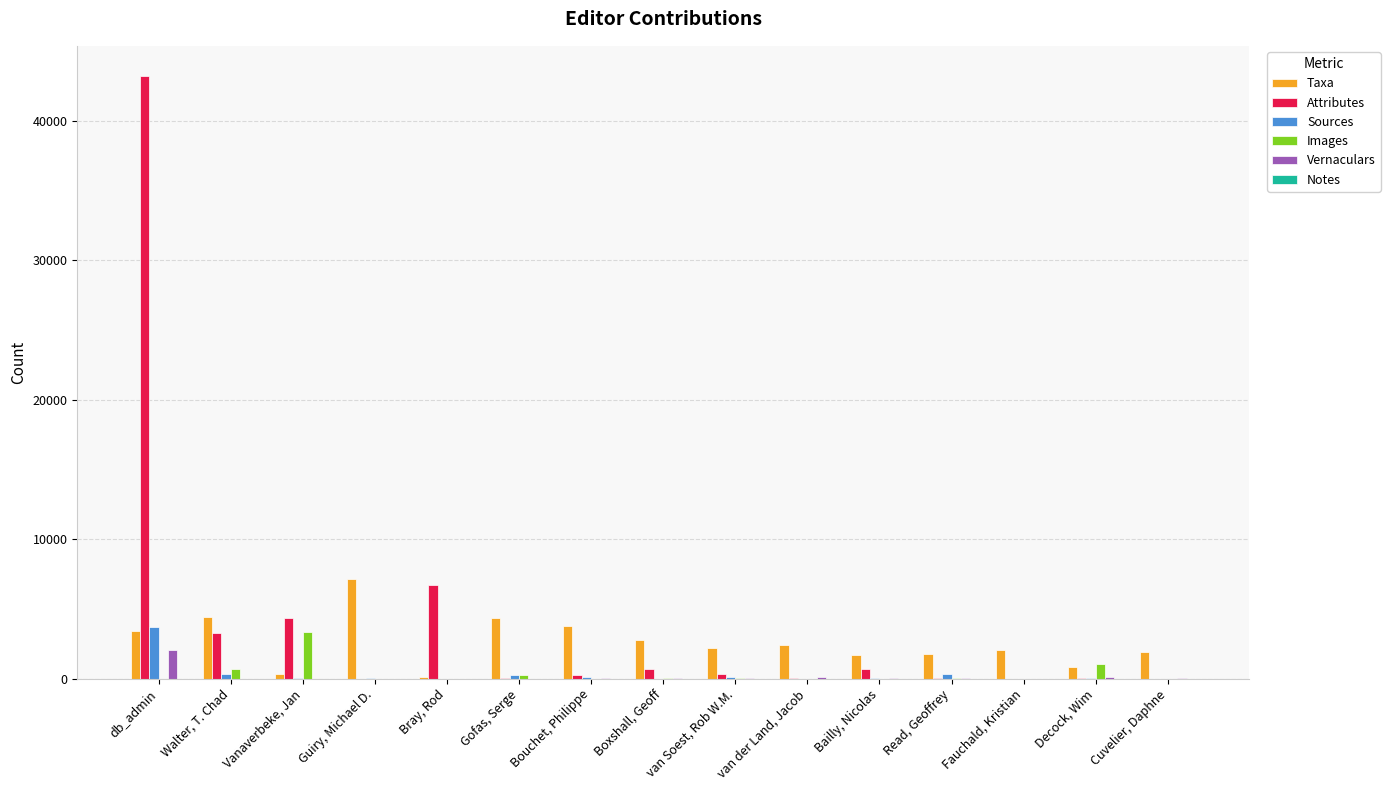

The value of Images at Fauchald, Kristian is -1770. True or false?

False